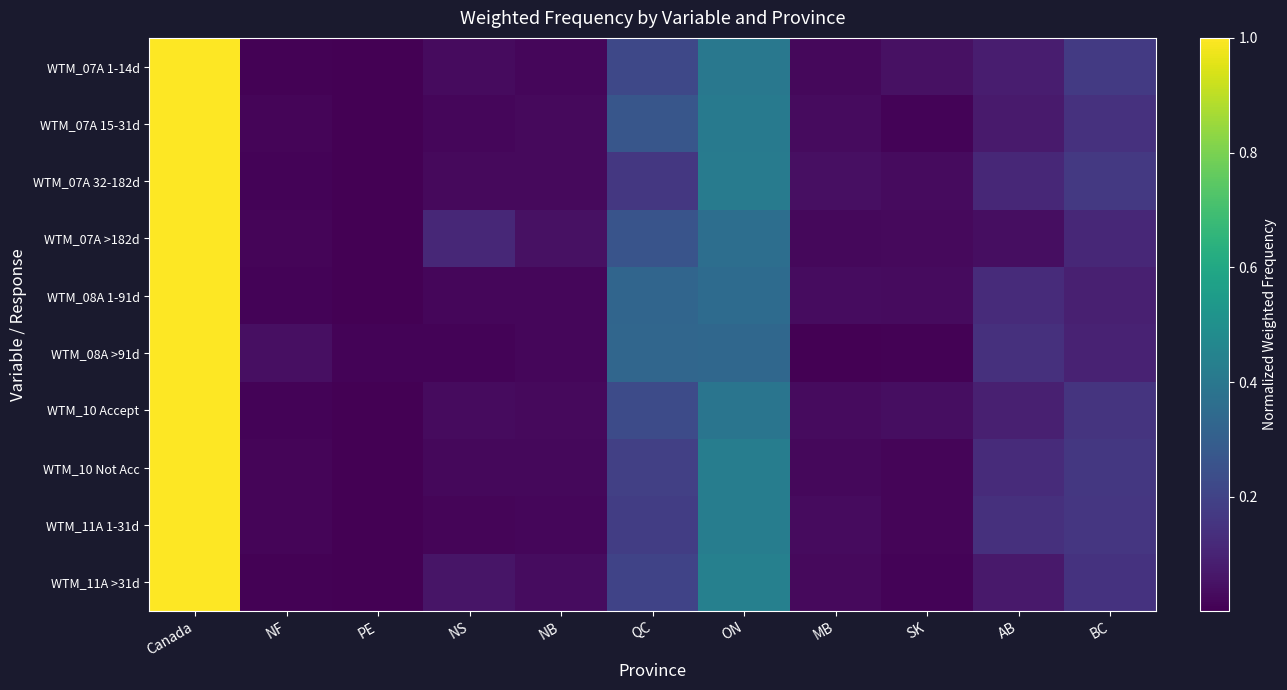

Reading right to left, what are all the values shown in this chart?

WTM_07A 1-14d: BC=0.2	AB=0.1	SK=0.0	MB=0.0	ON=0.4	QC=0.2	NB=0.0	NS=0.0	PE=0.0	NF=0.0	Canada=1.0
WTM_07A 15-31d: BC=0.1	AB=0.1	SK=0.0	MB=0.0	ON=0.4	QC=0.3	NB=0.0	NS=0.0	PE=0.0	NF=0.0	Canada=1.0
WTM_07A 32-182d: BC=0.2	AB=0.1	SK=0.0	MB=0.0	ON=0.4	QC=0.2	NB=0.0	NS=0.0	PE=0.0	NF=0.0	Canada=1.0
WTM_07A >182d: BC=0.1	AB=0.0	SK=0.0	MB=0.0	ON=0.4	QC=0.3	NB=0.0	NS=0.1	PE=0.0	NF=0.0	Canada=1.0
WTM_08A 1-91d: BC=0.1	AB=0.1	SK=0.0	MB=0.0	ON=0.4	QC=0.3	NB=0.0	NS=0.0	PE=0.0	NF=0.0	Canada=1.0
WTM_08A >91d: BC=0.1	AB=0.1	SK=0.0	MB=0.0	ON=0.3	QC=0.3	NB=0.0	NS=0.0	PE=0.0	NF=0.0	Canada=1.0
WTM_10 Accept: BC=0.2	AB=0.1	SK=0.0	MB=0.0	ON=0.4	QC=0.2	NB=0.0	NS=0.0	PE=0.0	NF=0.0	Canada=1.0
WTM_10 Not Acc: BC=0.2	AB=0.1	SK=0.0	MB=0.0	ON=0.4	QC=0.2	NB=0.0	NS=0.0	PE=0.0	NF=0.0	Canada=1.0
WTM_11A 1-31d: BC=0.2	AB=0.1	SK=0.0	MB=0.0	ON=0.4	QC=0.2	NB=0.0	NS=0.0	PE=0.0	NF=0.0	Canada=1.0
WTM_11A >31d: BC=0.1	AB=0.1	SK=0.0	MB=0.0	ON=0.4	QC=0.2	NB=0.0	NS=0.1	PE=0.0	NF=0.0	Canada=1.0